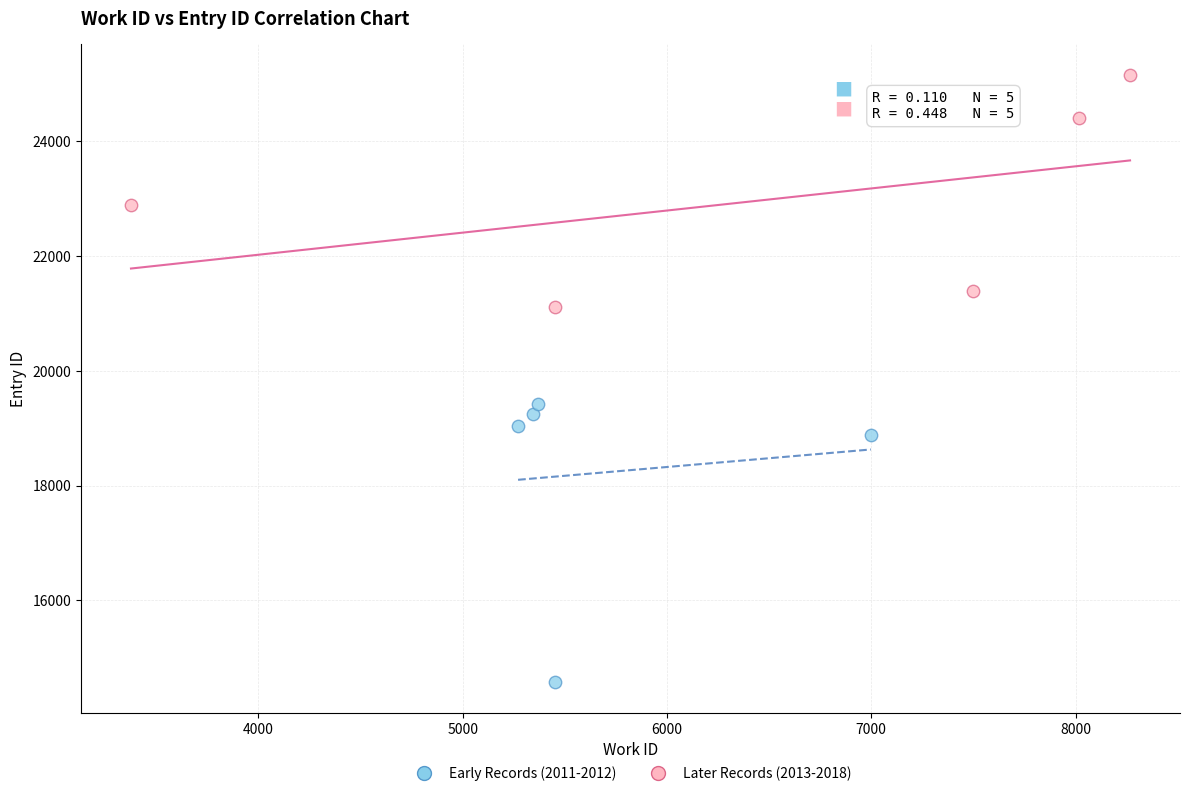

Which series reaches the minimum Y coordinate?

Early Records (2011-2012)